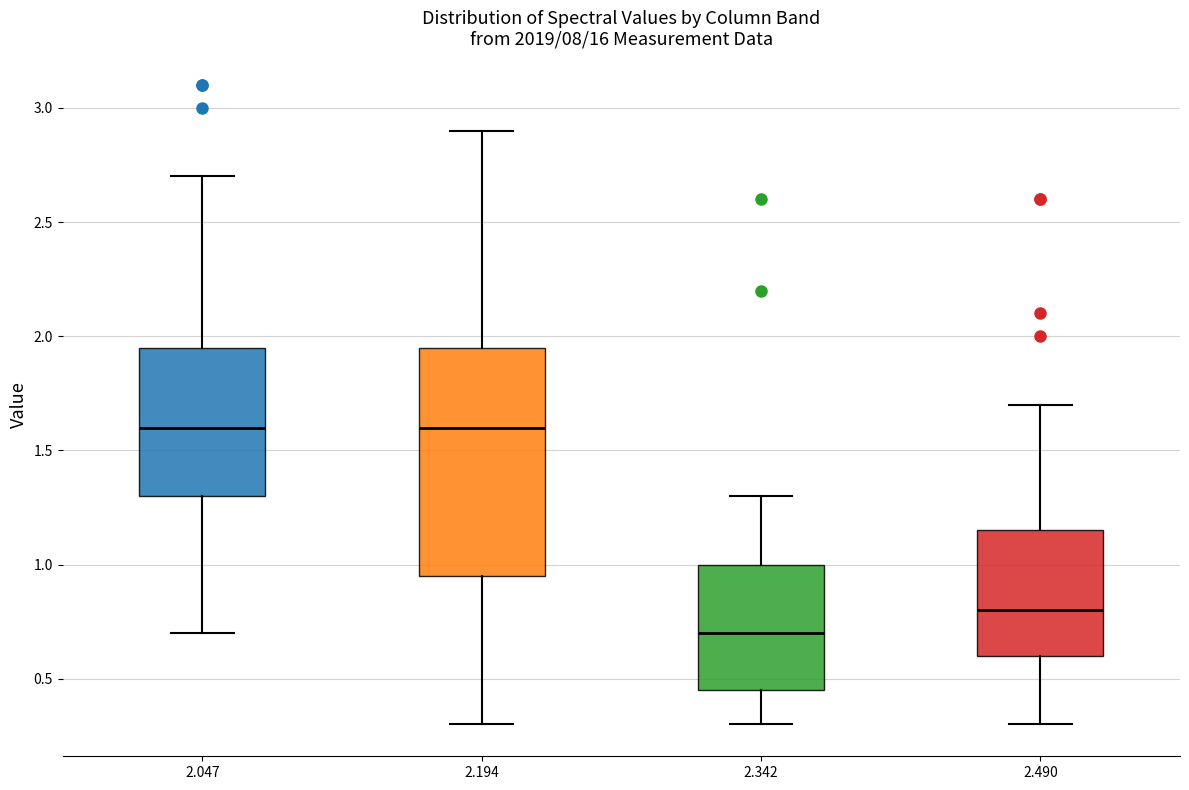

Which box is the tallest, from its lower edge to its upper edge?

2.194